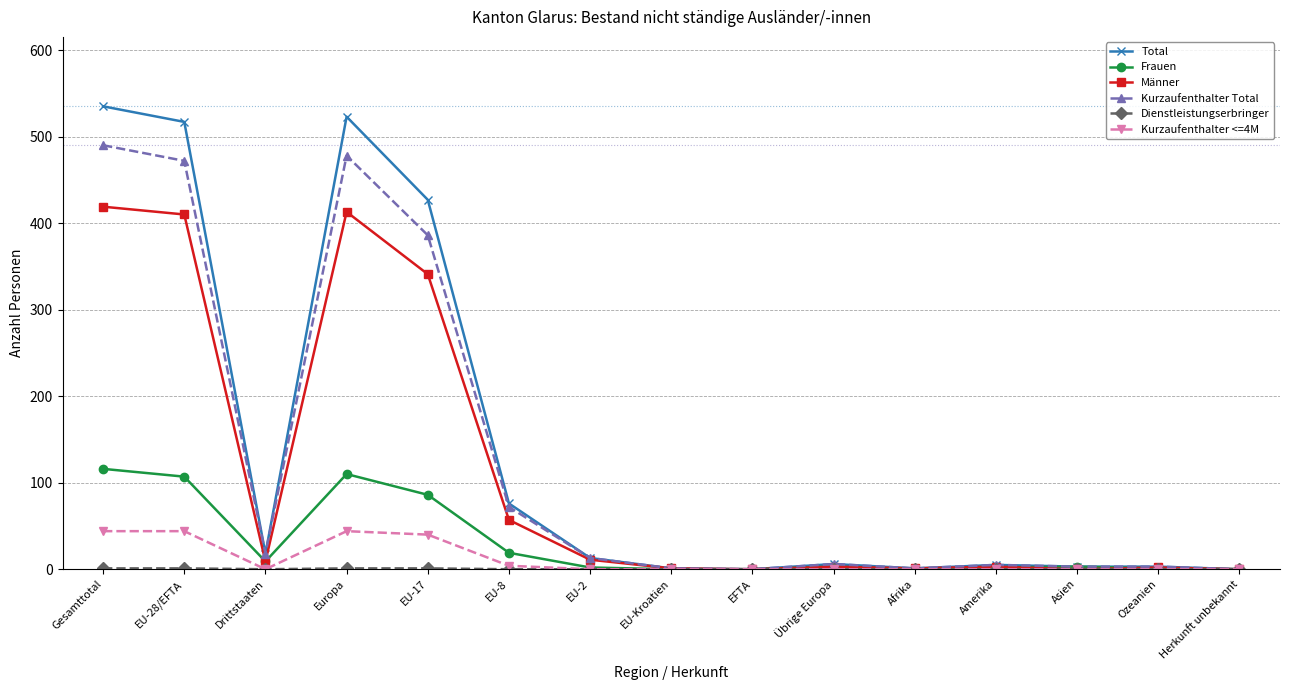

Is the value of Kurzaufenthalter Total at Drittstaaten greater than the value of Frauen at EFTA?

Yes